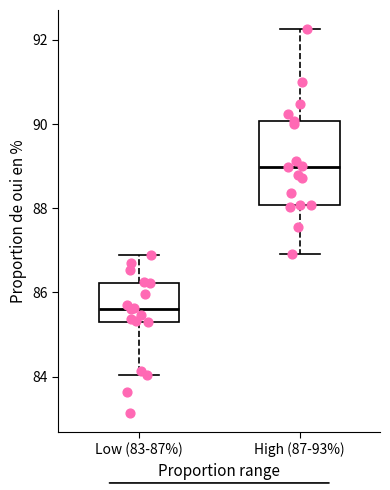

Reading left to right, transcribe this box plot: for each box, give where its median line is, the range the box spans, and where its two whiskers end, as read against the y-axis. The values are not printed on the chart, so give them approximately, as read against the axis.

Low (83-87%): median 85.6, box 85.2 to 86.2, whiskers 84.0 to 86.8
High (87-93%): median 89.0, box 88.0 to 90.0, whiskers 87.0 to 92.2